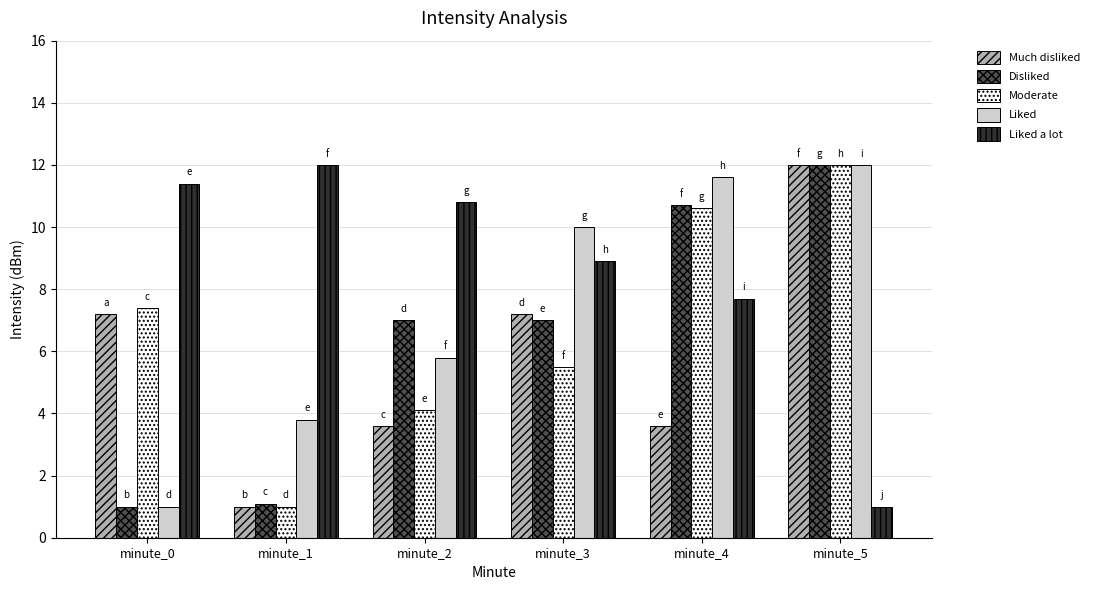

What is the highest value of the Moderate series?

12.0